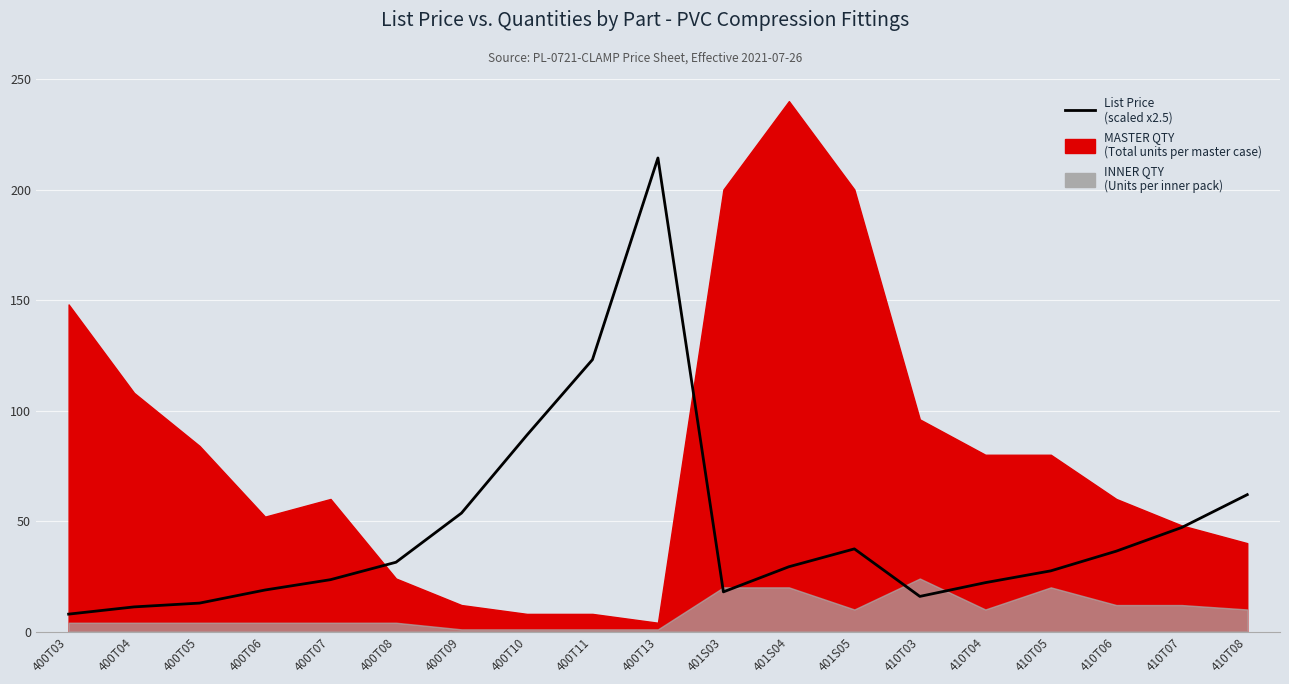

What is the value of the 10th point from the left?

214.3